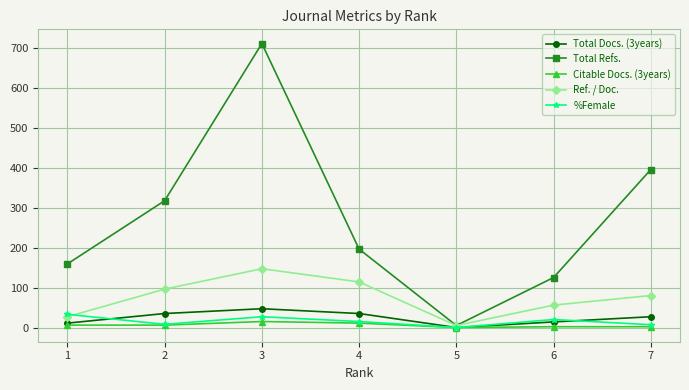

What are all the series names shown in the legend?

Total Docs. (3years), Total Refs., Citable Docs. (3years), Ref. / Doc., %Female